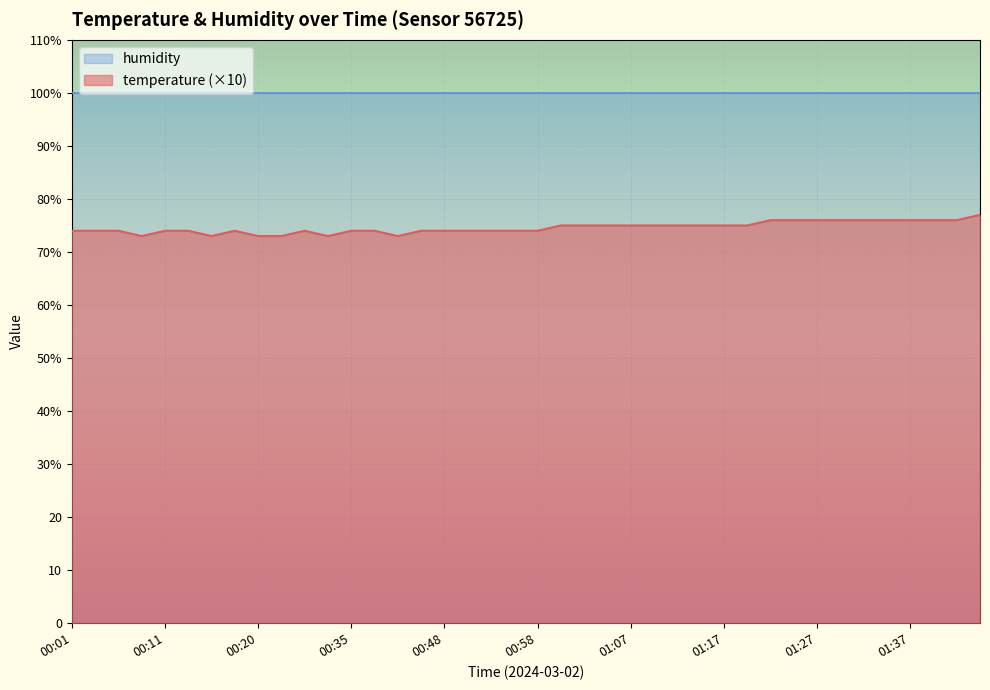

What is the value of the 25th point from the left?

75